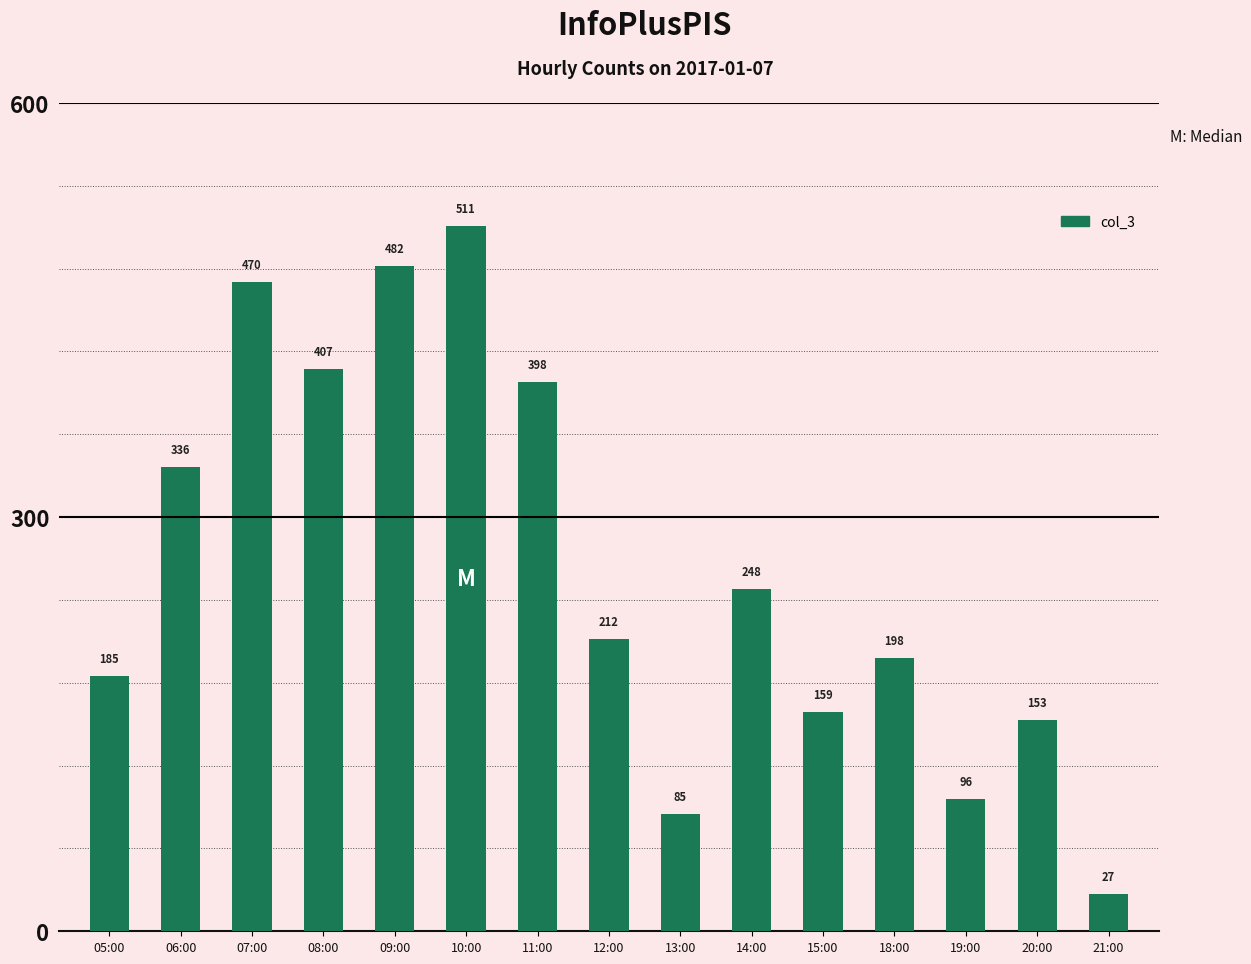

At which label is the value closest to 269?

14:00